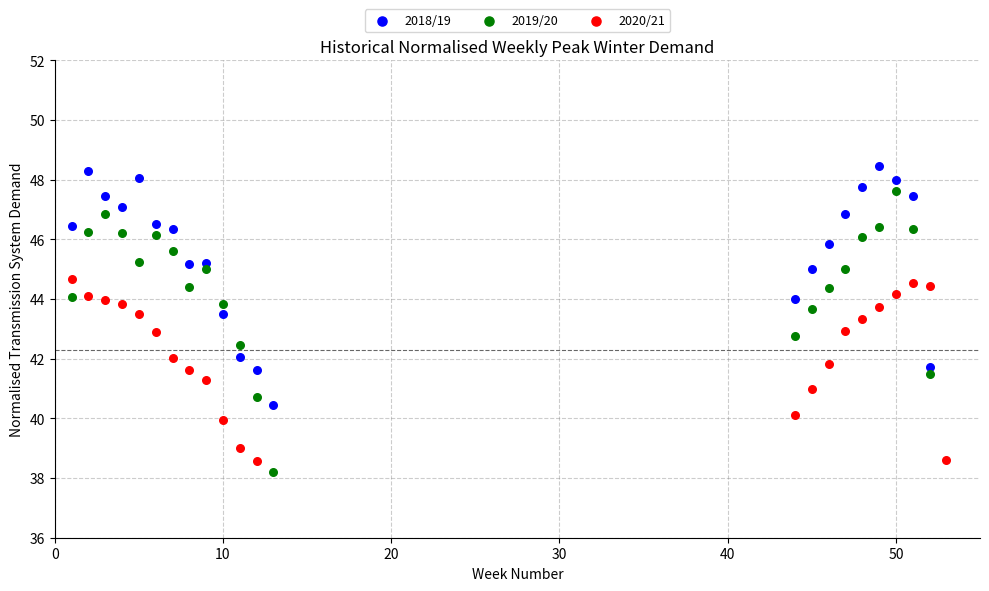

What are all the series names shown in the legend?

2018/19, 2019/20, 2020/21